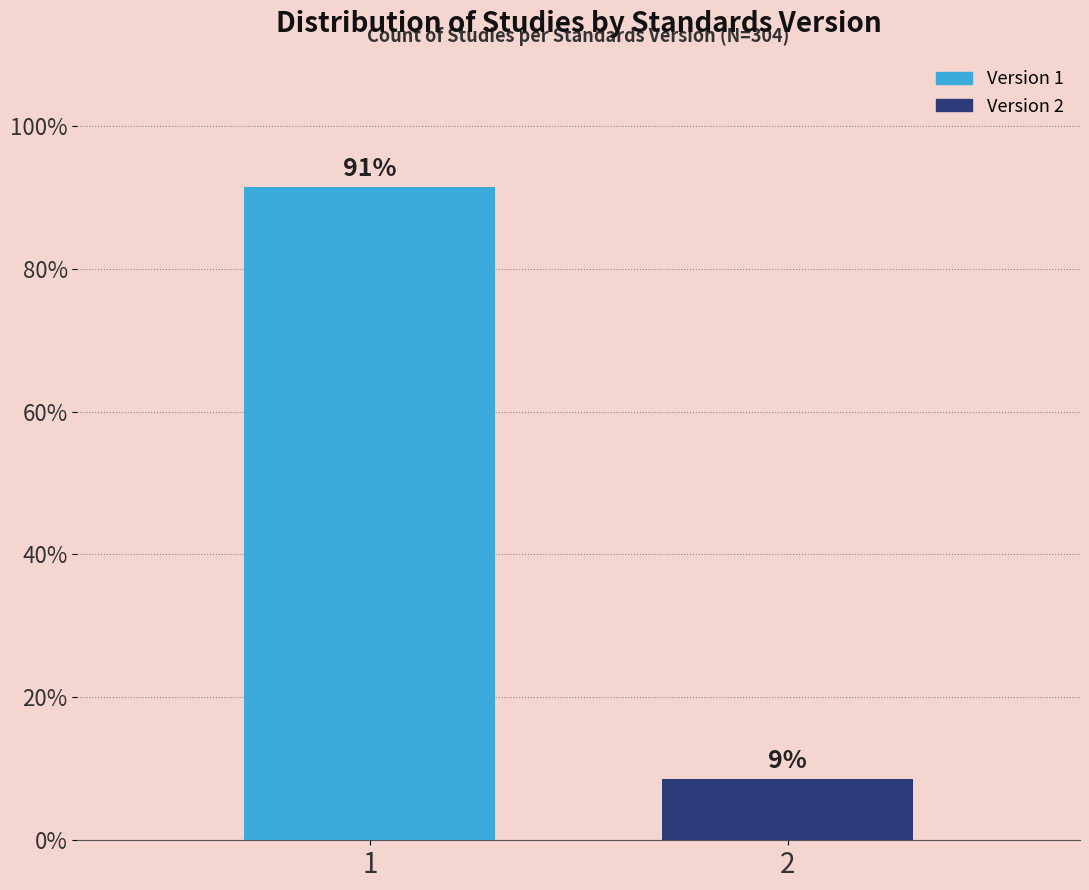

What is the sum of the values at 1 and 2?

100.0